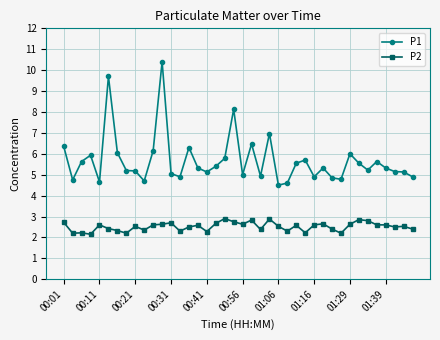

What is the average value of the P1 series?

5.7